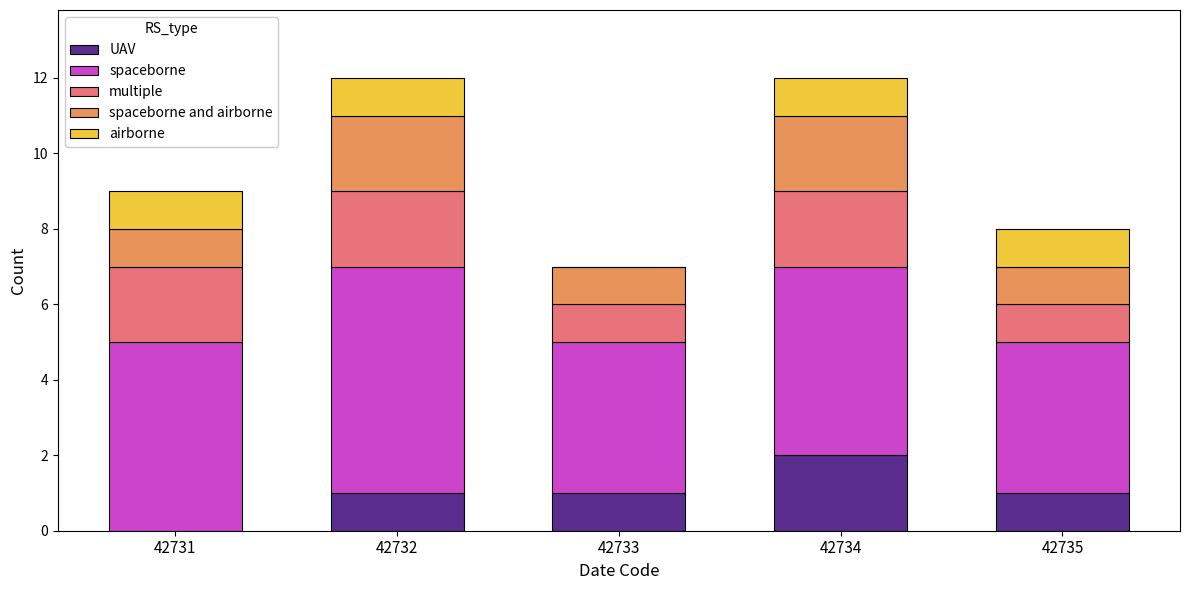

Which category has the highest value in the UAV series?

42734